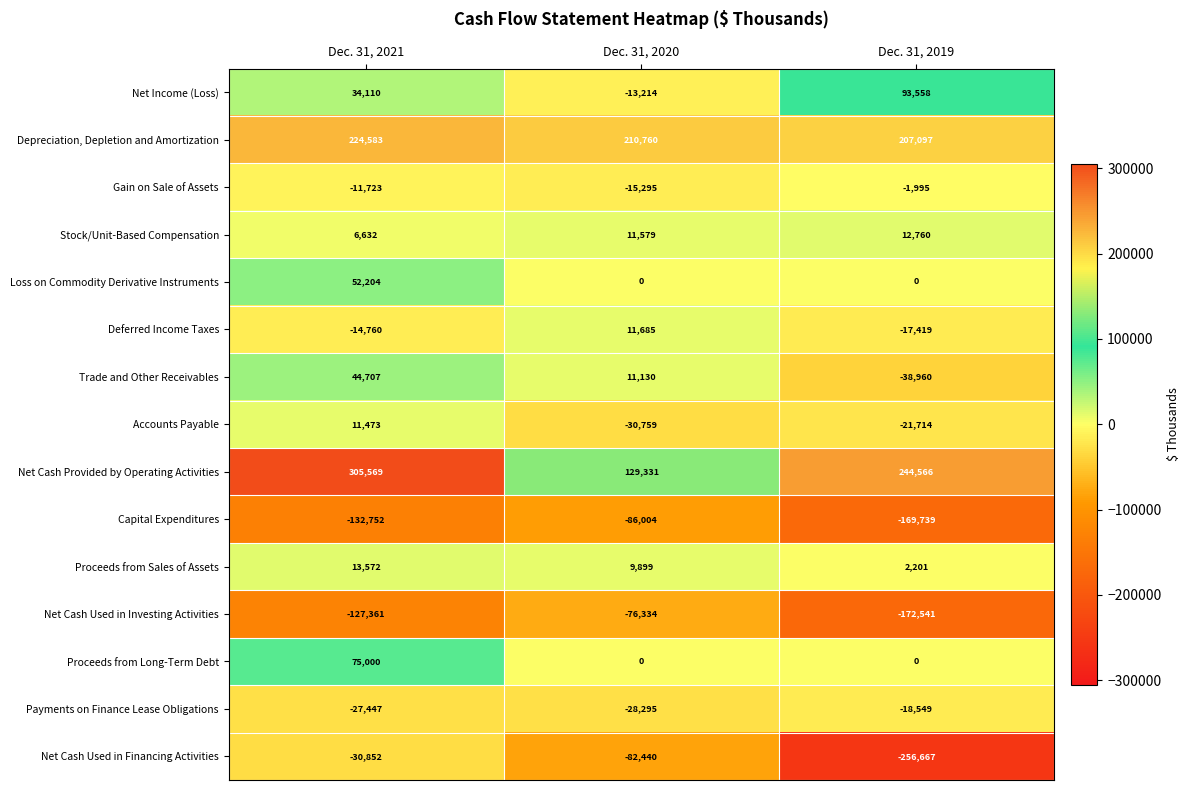

Which category has the highest value across all series?

Dec. 31, 2021